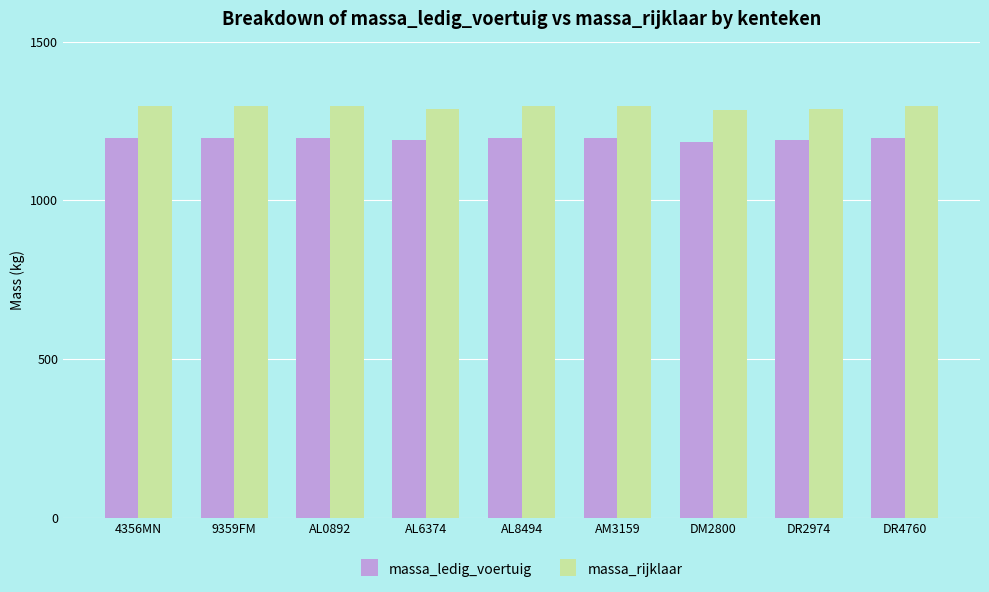

What is the minimum value for massa_ledig_voertuig?

1185